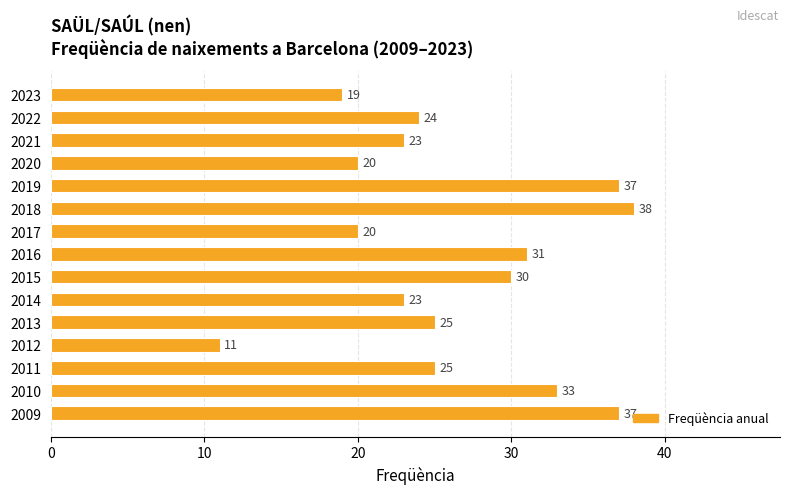

Where is the data nearest to the value 24?

2022